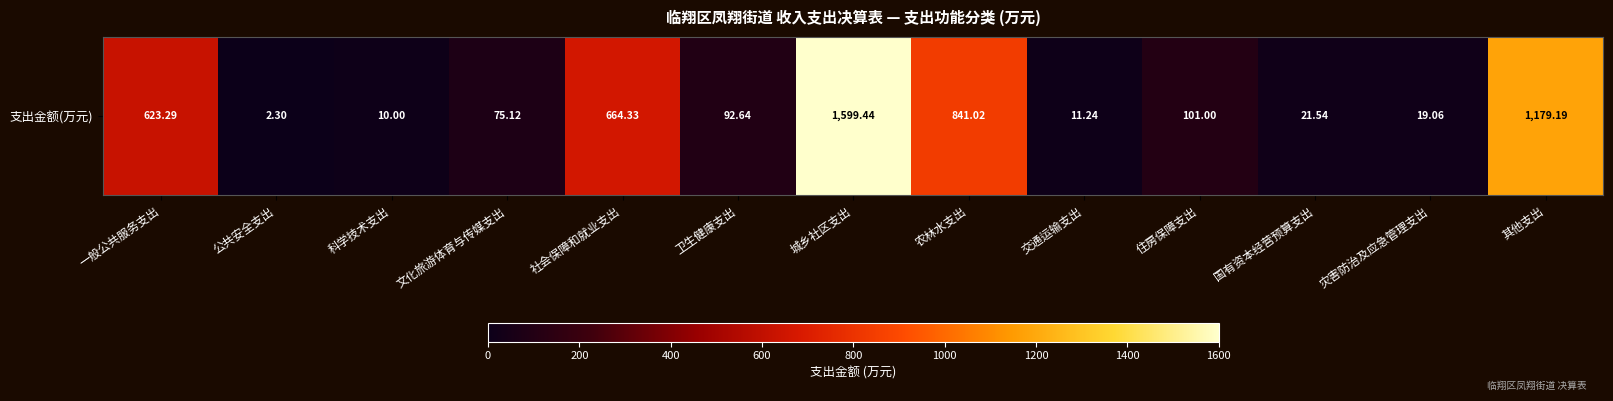

What is the change in value from 文化旅游体育与传媒支出 to 国有资本经营预算支出?

-53.6